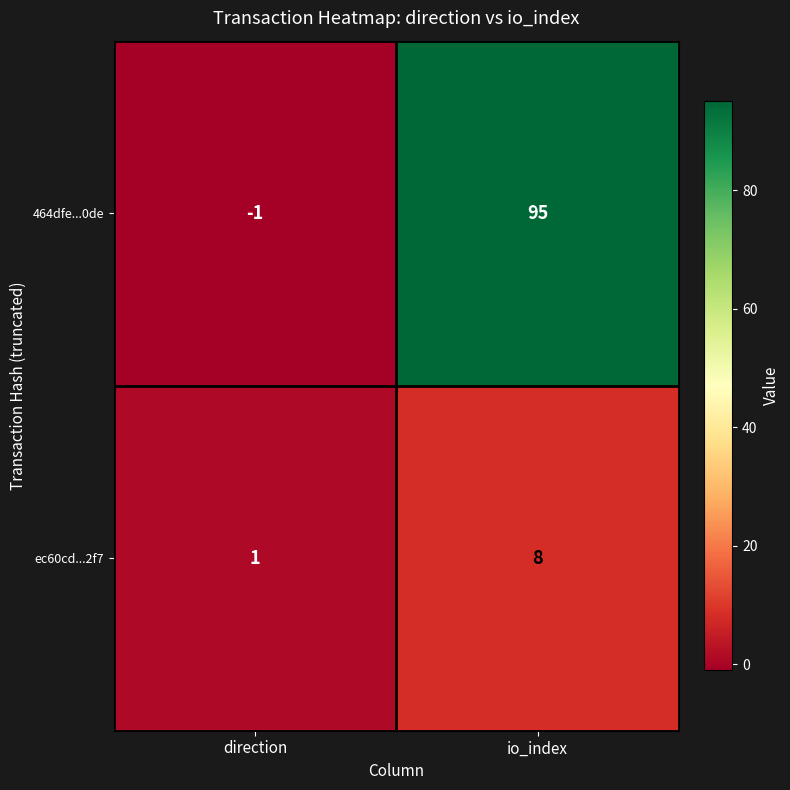

How many series are shown in this chart?

2